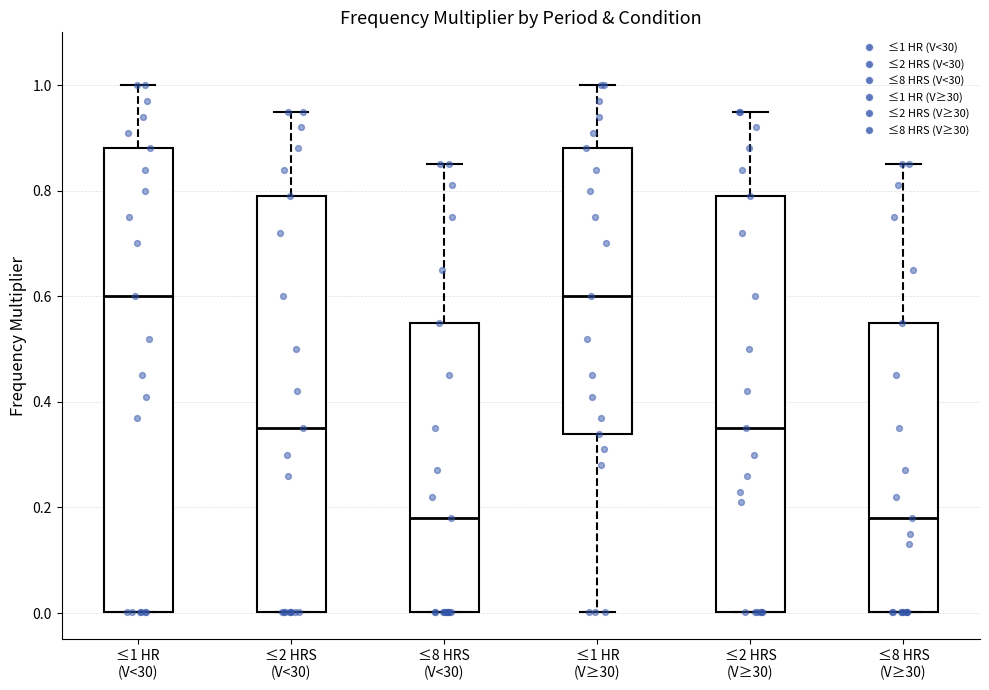

Where is the upper edge of the box for ≤2 HRS (V<30) on the y-axis? The values are not printed on the chart, so give them approximately, as read against the axis.

0.80